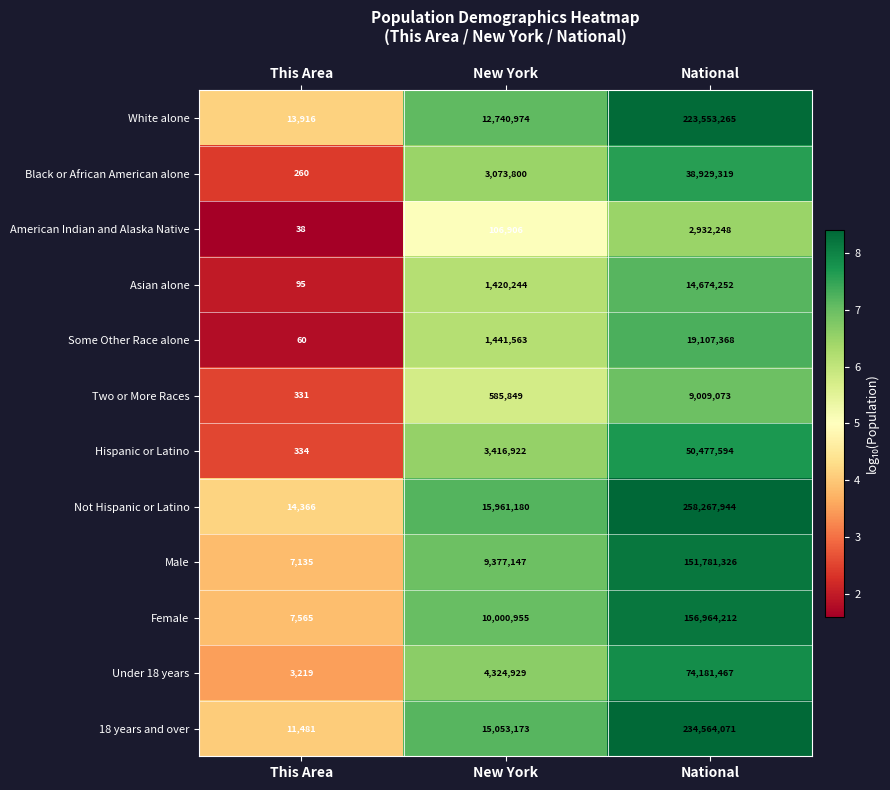

What is the total value across all series at New York?

77503642